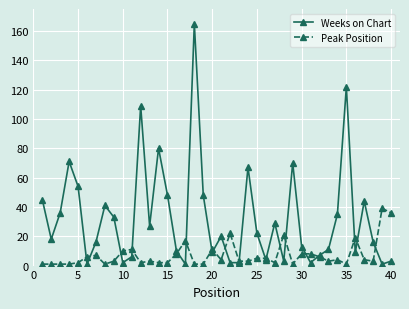

How many lines are shown in the chart?

2